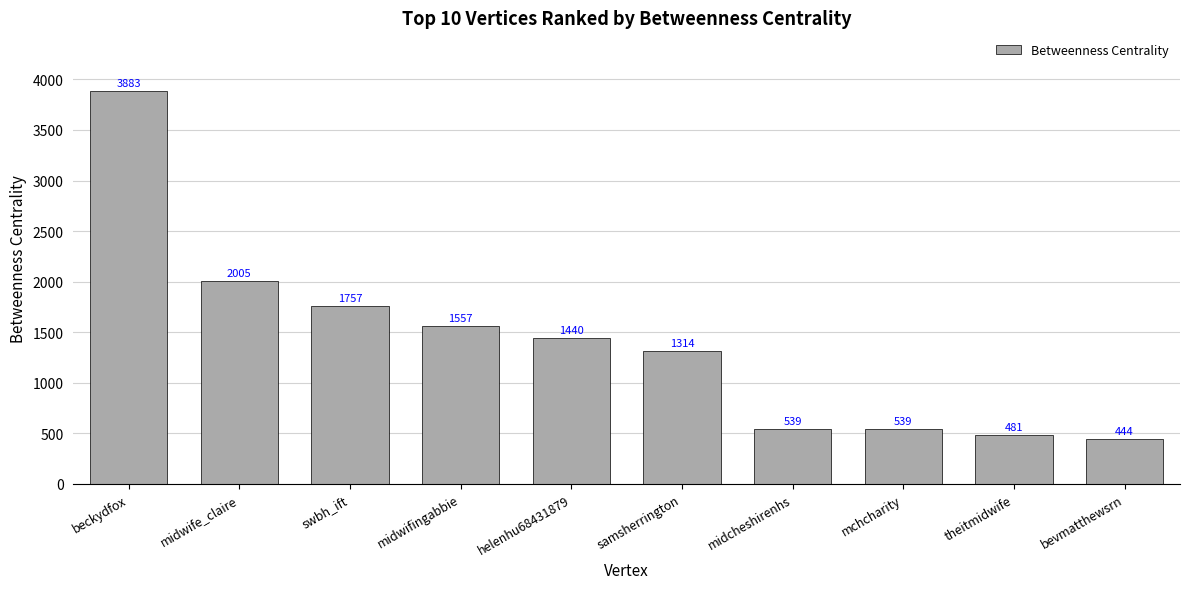

What is the label of the 7th bar from the right?

midwifingabbie